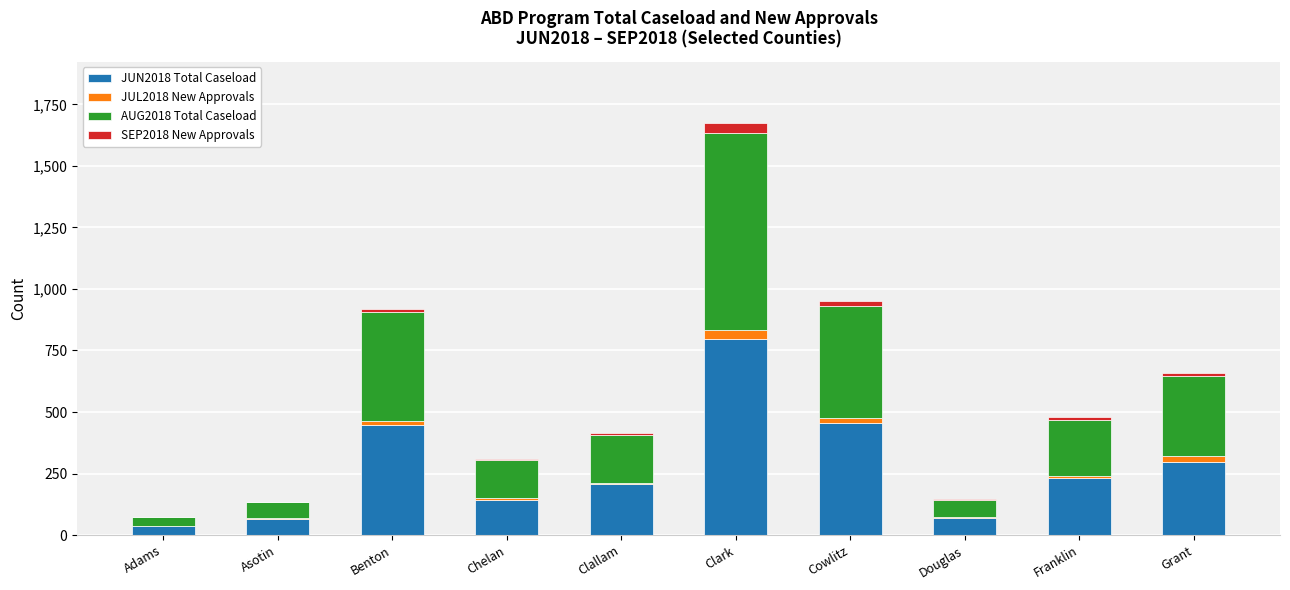

At which category is the sum across all series the highest?

Clark